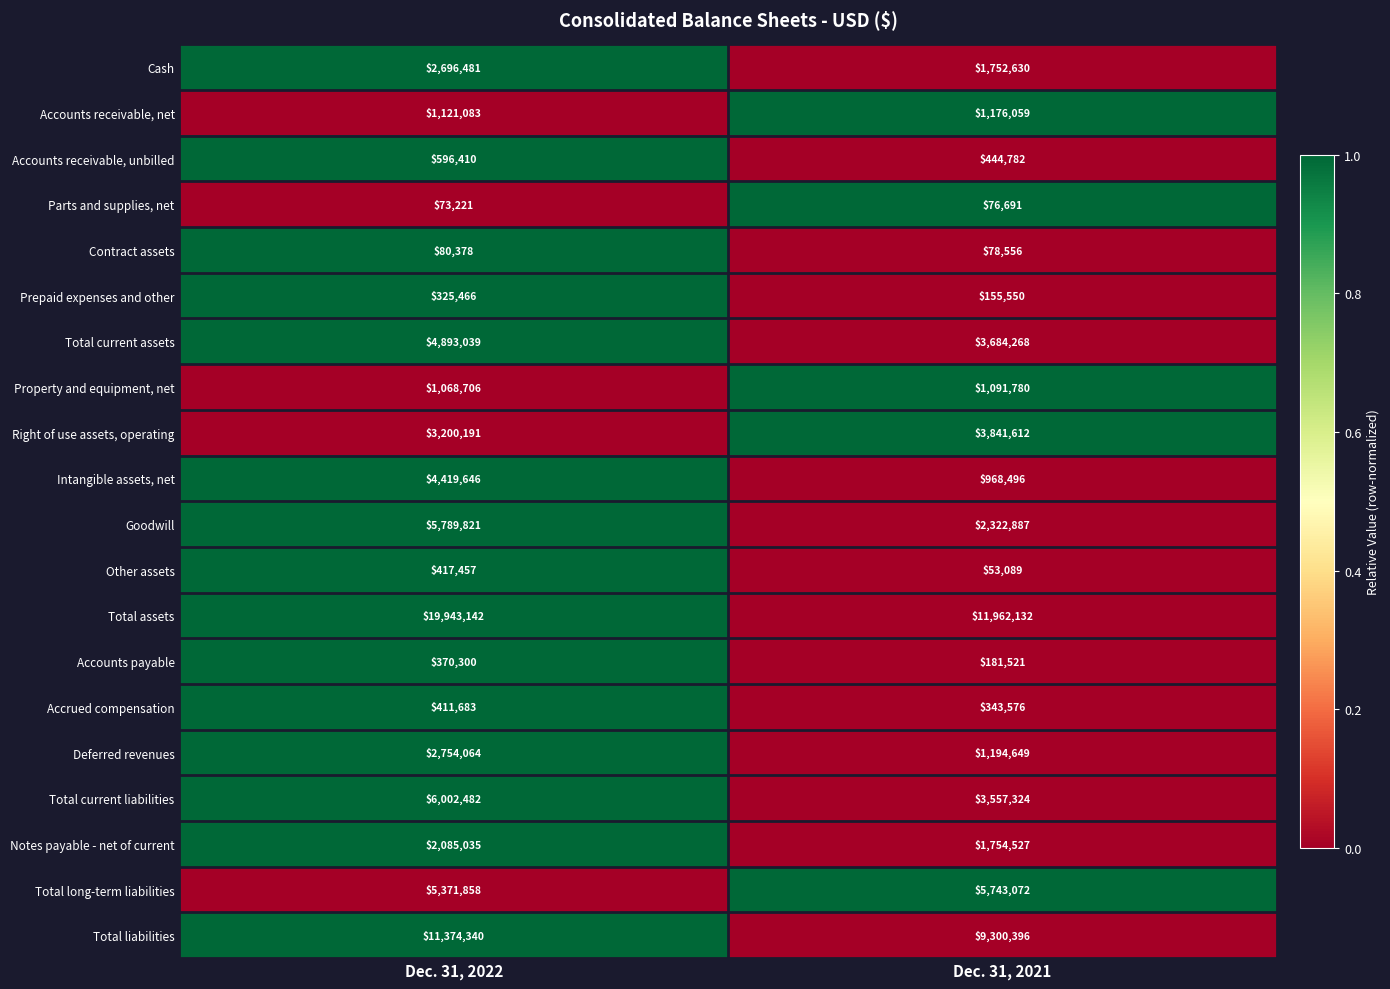

Rank the series by their maximum value, from lowest to highest.

Parts and supplies, net, Contract assets, Prepaid expenses and other, Accounts payable, Accrued compensation, Other assets, Accounts receivable, unbilled, Property and equipment, net, Accounts receivable, net, Notes payable - net of current, Cash, Deferred revenues, Right of use assets, operating, Intangible assets, net, Total current assets, Total long-term liabilities, Goodwill, Total current liabilities, Total liabilities, Total assets